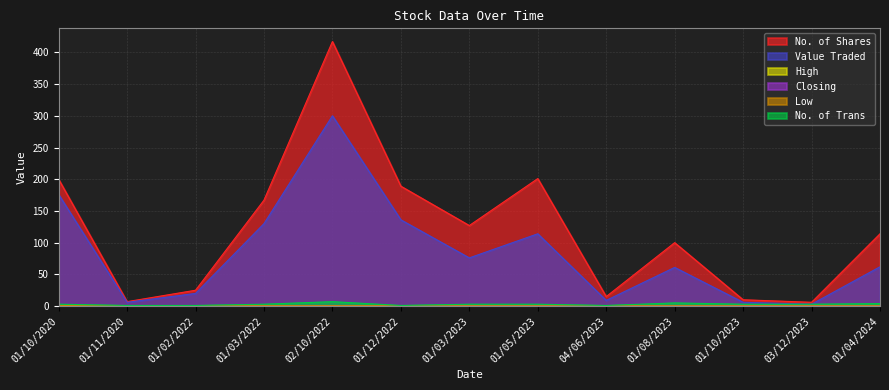

What is the value of the Low point at the 1st from the left?

0.9